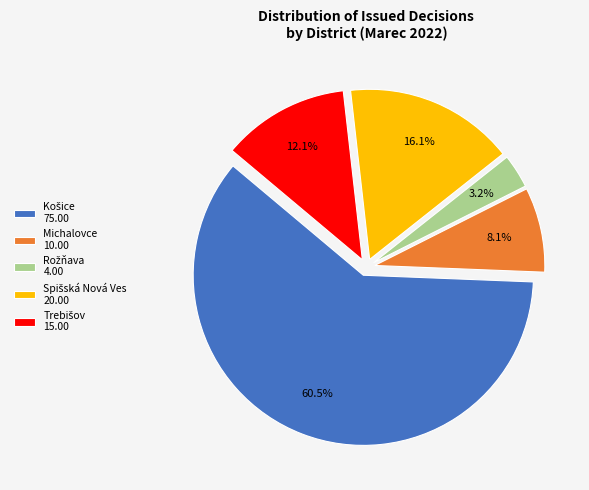

Is there a majority slice in this chart?

Yes